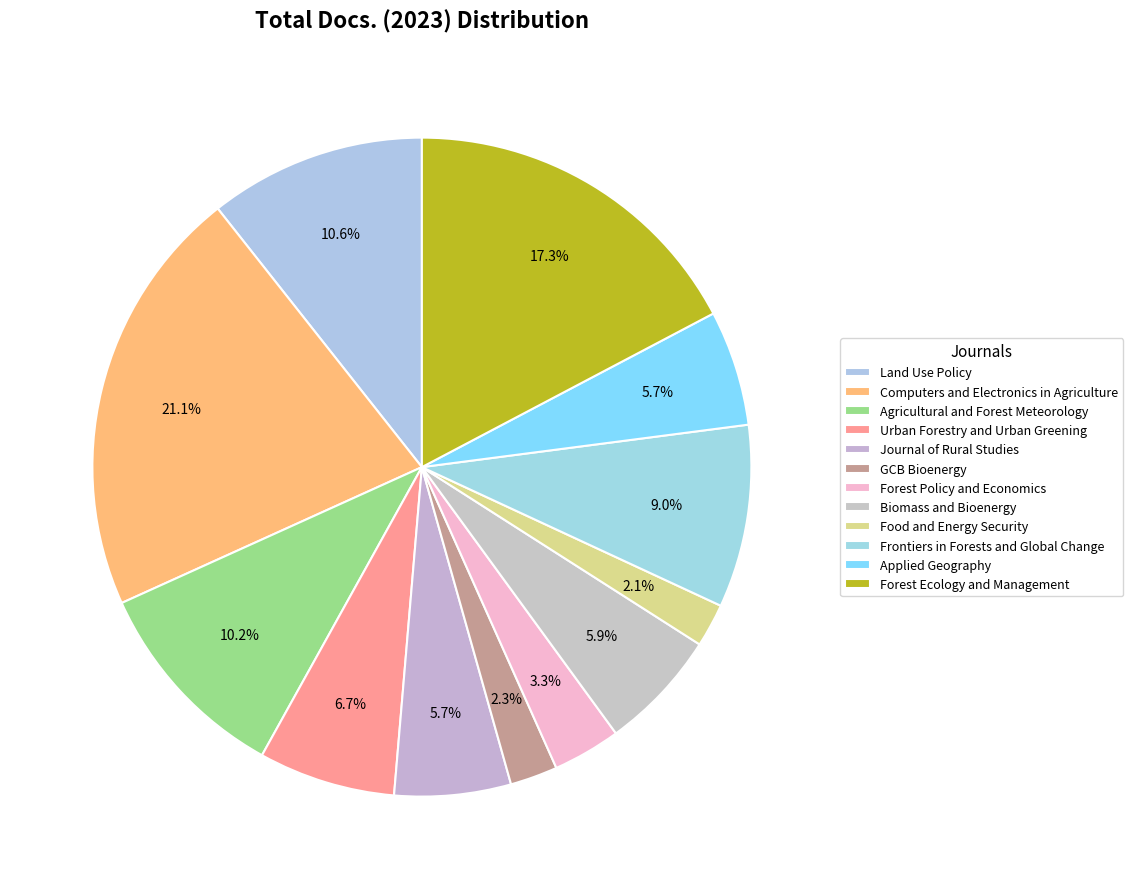

Count the number of slices in the pie.

12